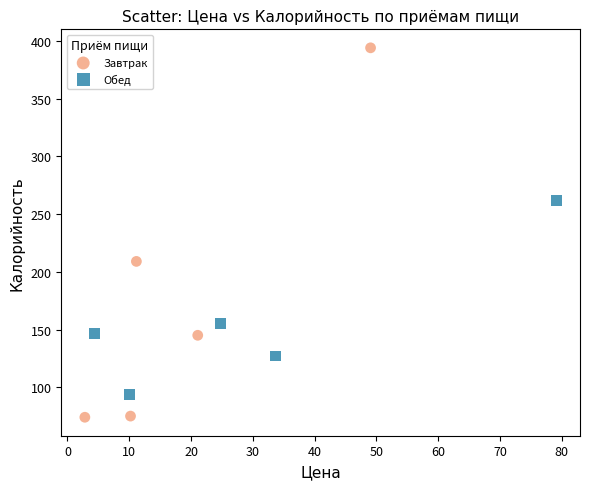

Which series contains the highest Y value?

Завтрак